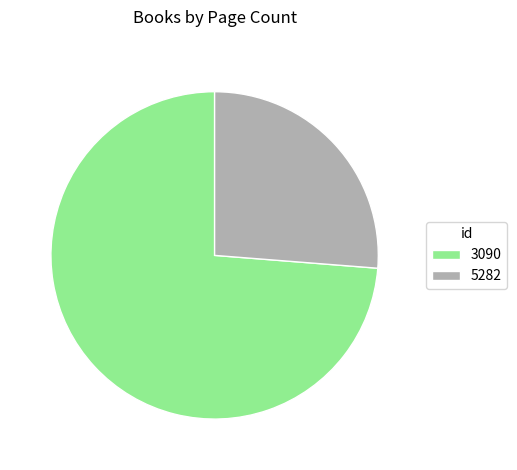

Which has a higher value, 3090 or 5282?

3090